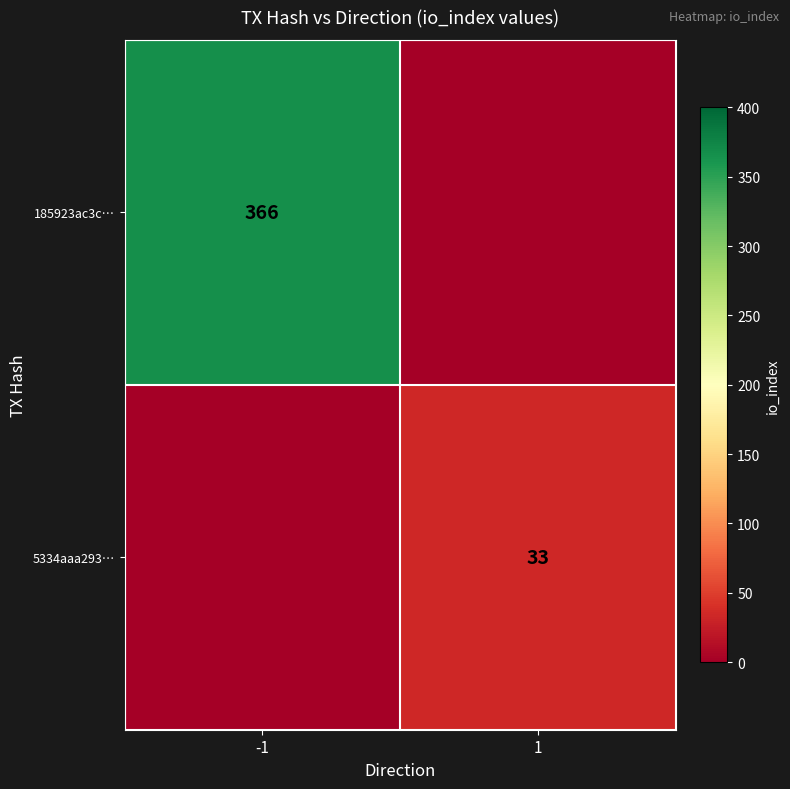

At how many categories does at least one series exceed 320?

1